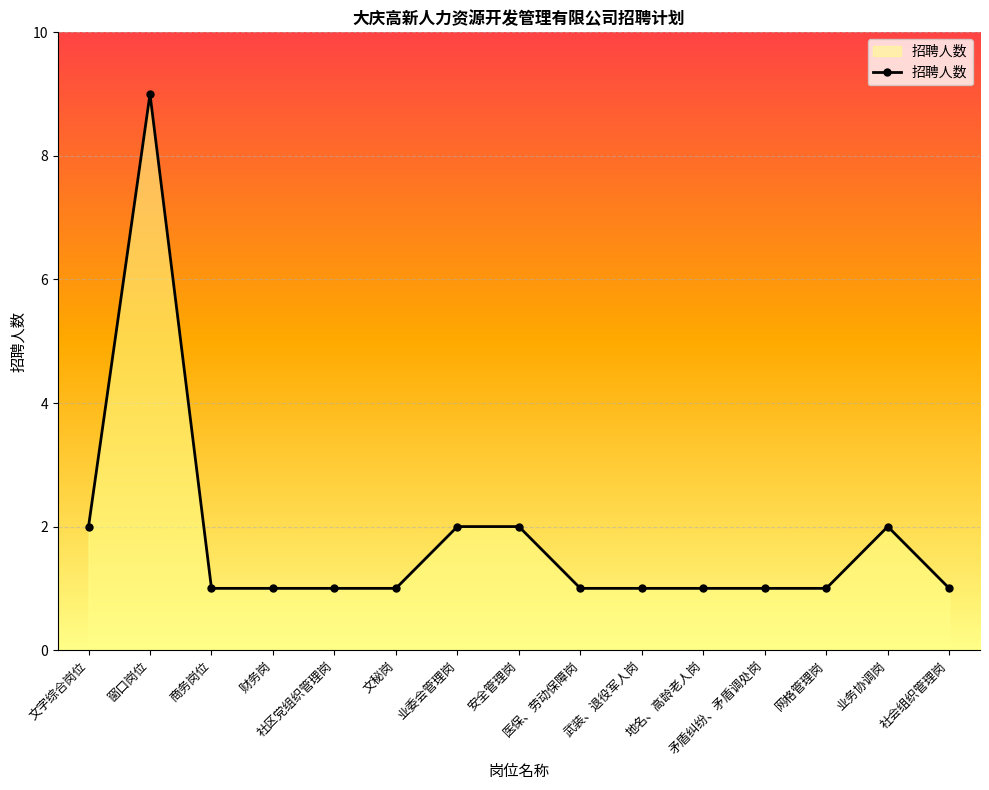

How many distinct data groups are displayed?

1